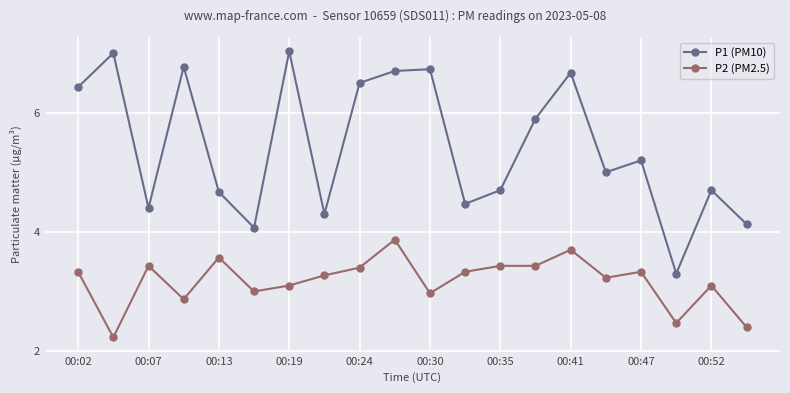

True or false: P2 (PM2.5) and P1 (PM10) cross at least once.

False